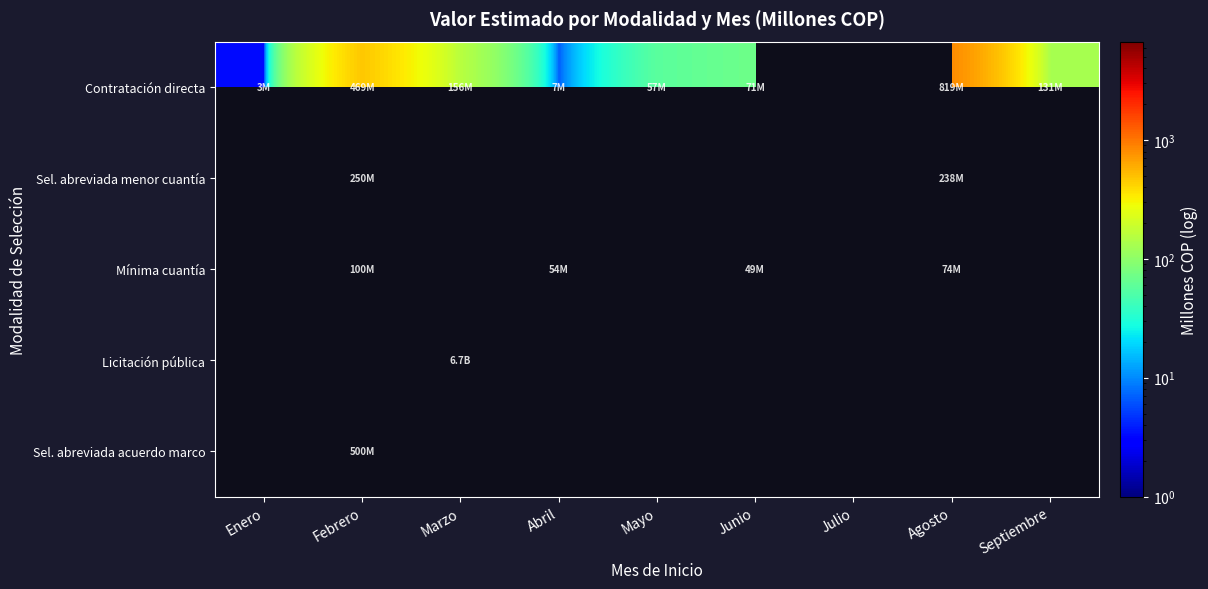

How many categories are shown in the chart?

9